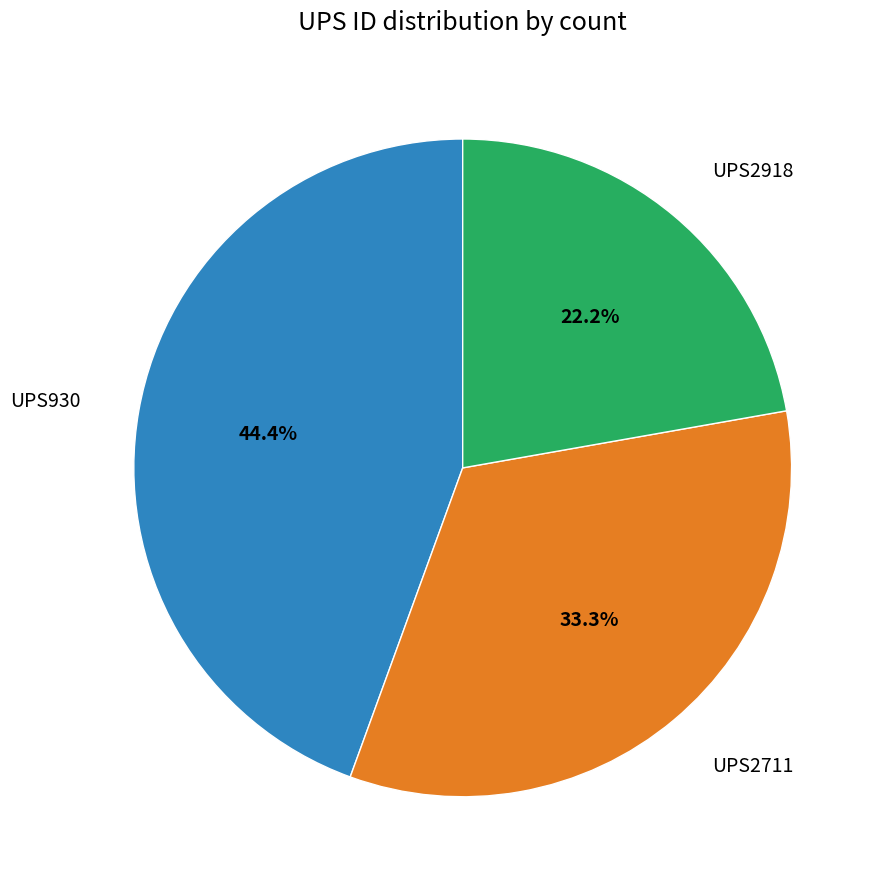

Is there a majority slice in this chart?

No